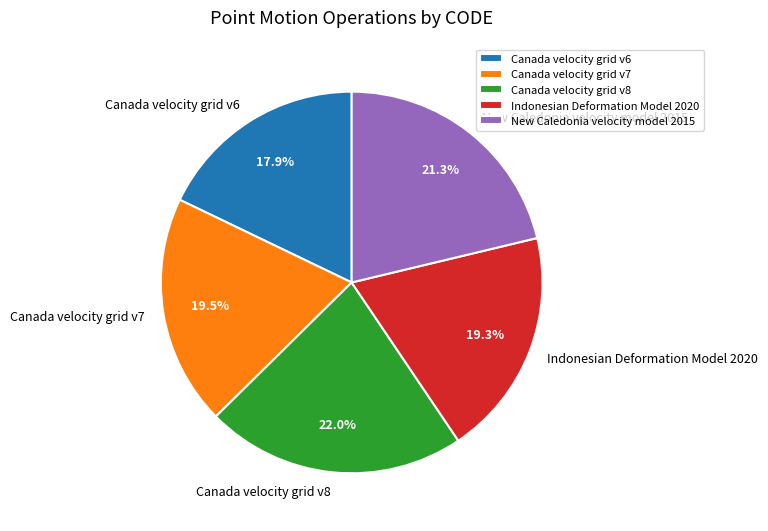

Does any single category account for the majority?

No